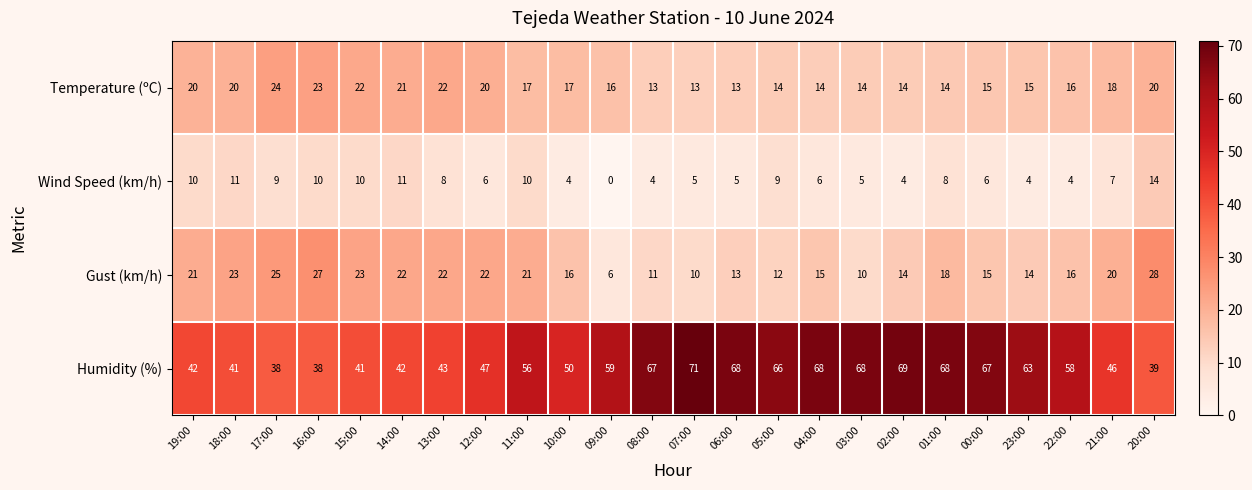

Which series has the largest range (max minus min)?

Humidity (%)